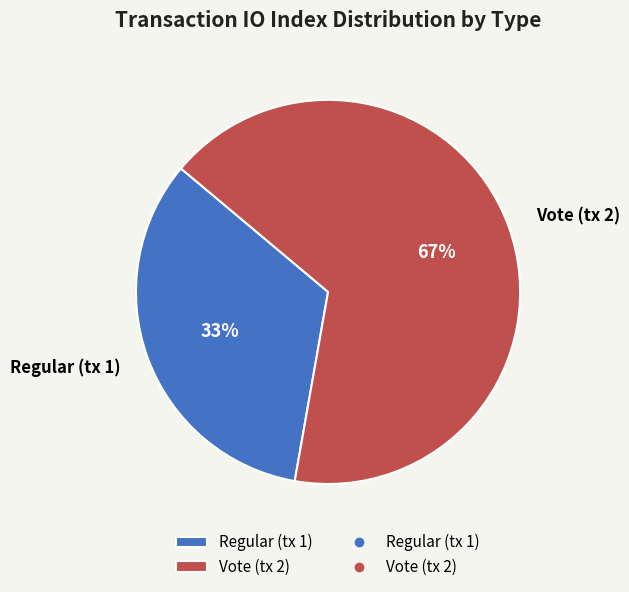

Which has a higher value, Regular (tx 1) or Vote (tx 2)?

Vote (tx 2)